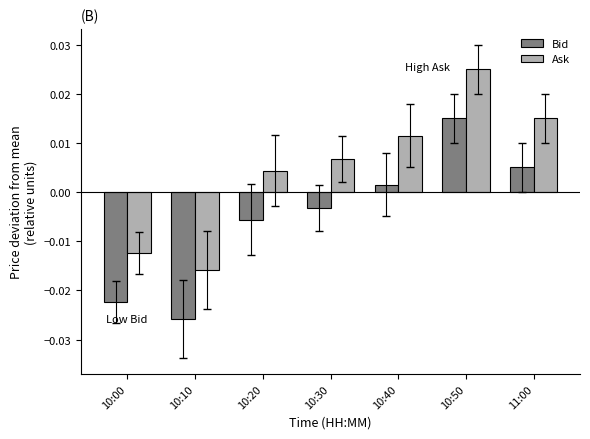

Rank the series by their average value, from lowest to highest.

Bid, Ask